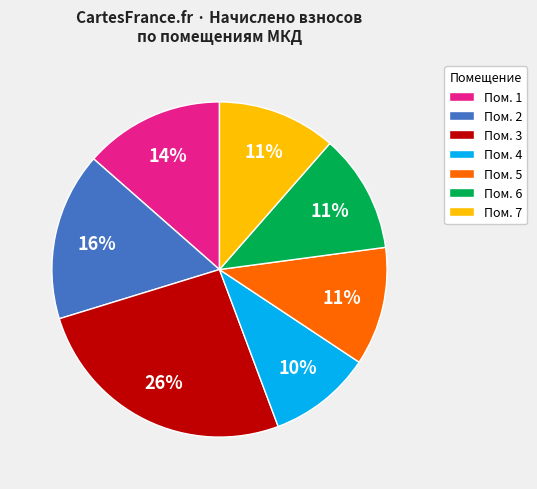

Is it true that Пом. 2 is 16% of the pie?

True